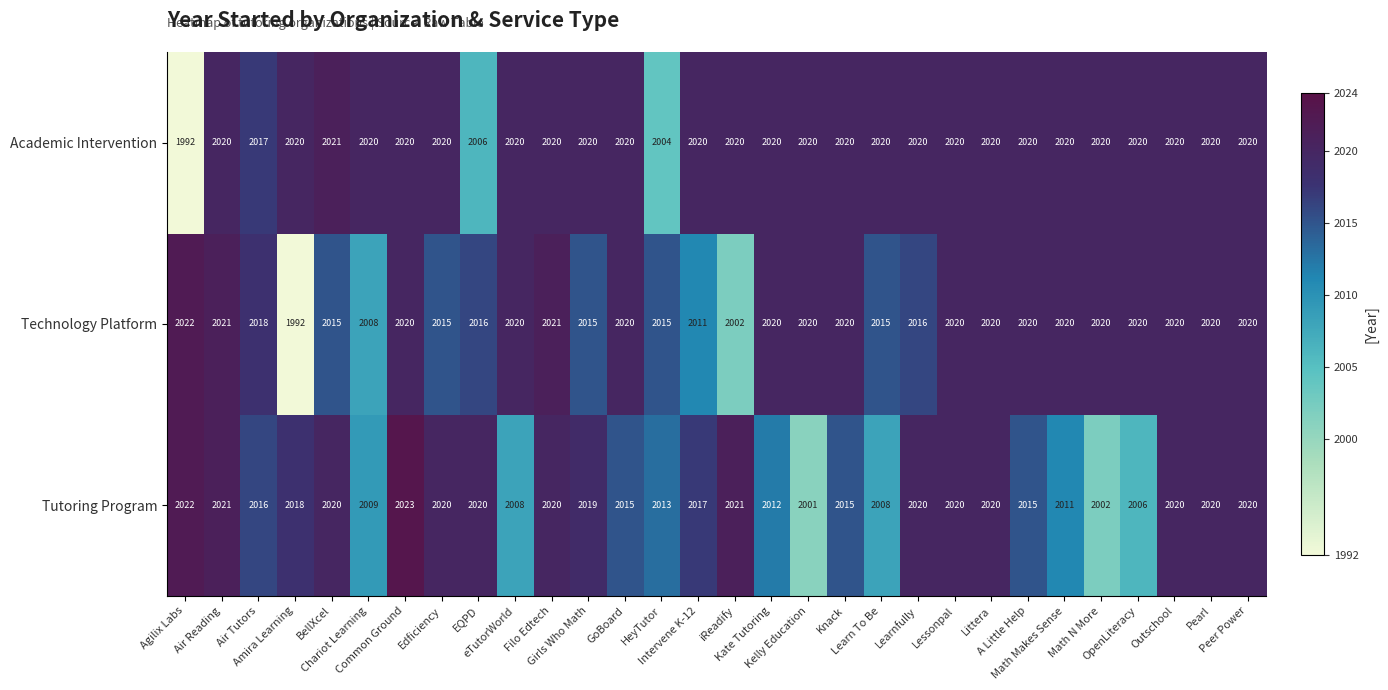

List the series in order of their overall mean, highest first.

Academic Intervention, Technology Platform, Tutoring Program